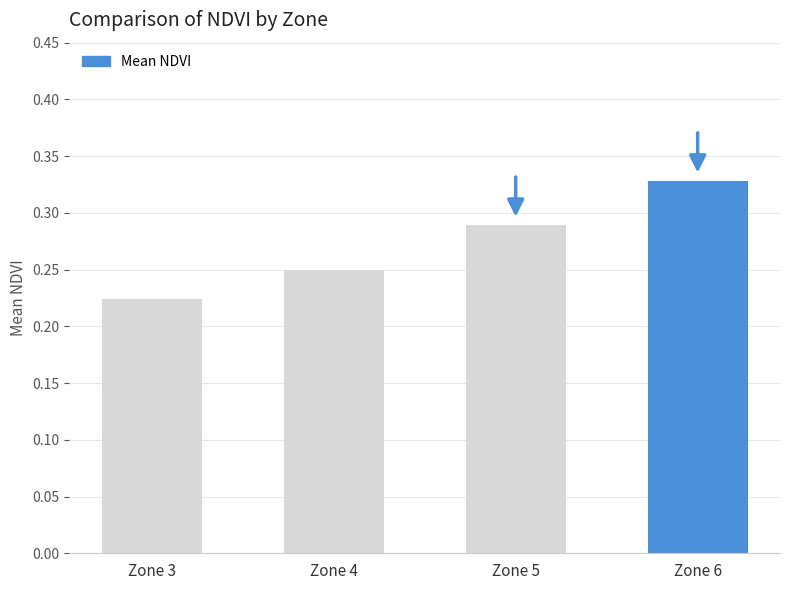

What is the sum of all values?

1.1